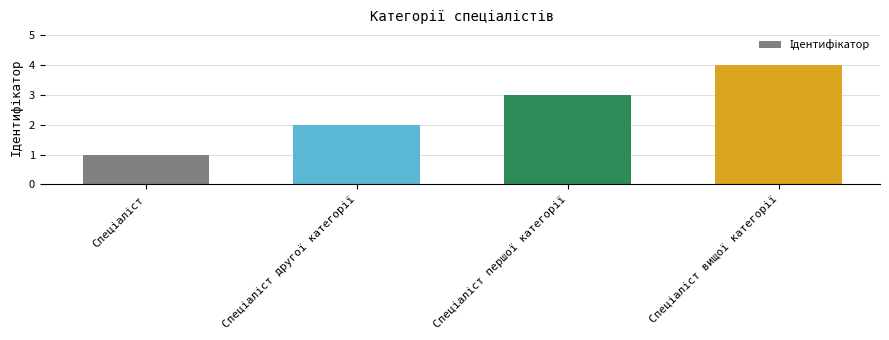

What is the difference between the maximum and minimum values?

3